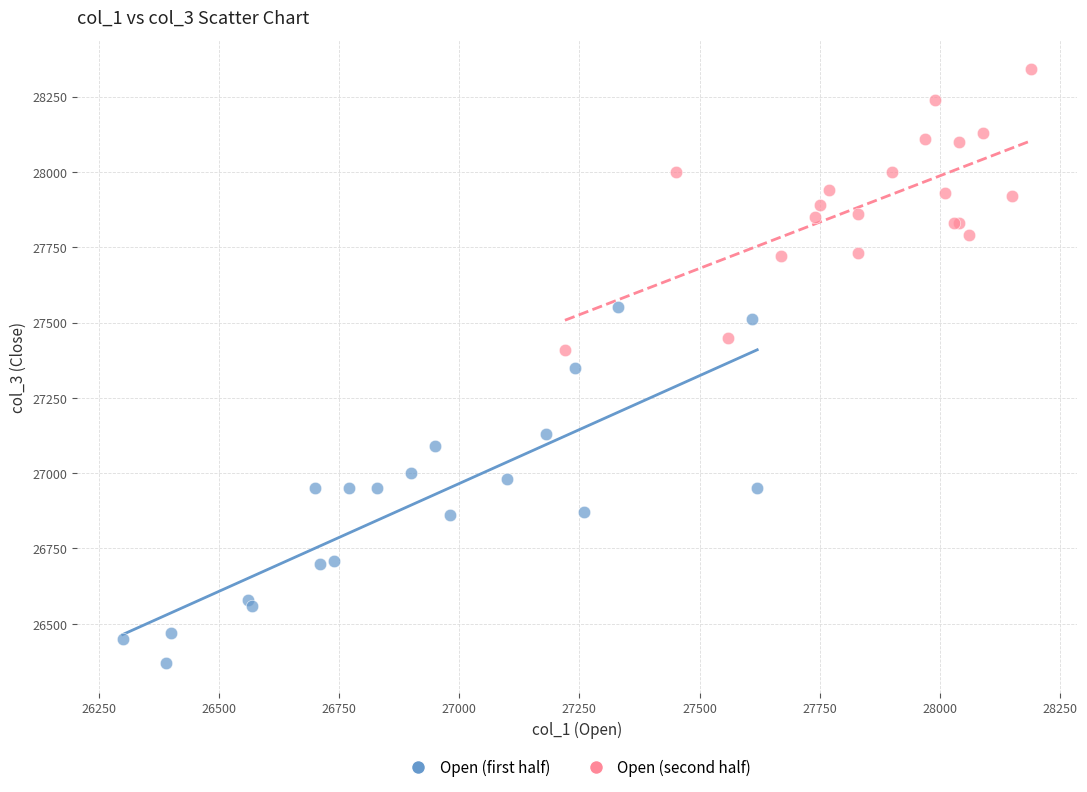

Which series contains the lowest Y value?

Open (first half)